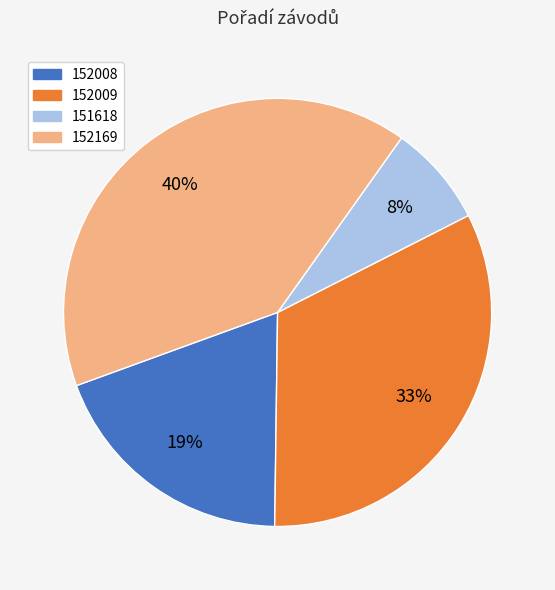

To the nearest percent, what is the combined percentage of 152169 and 152009?

73%